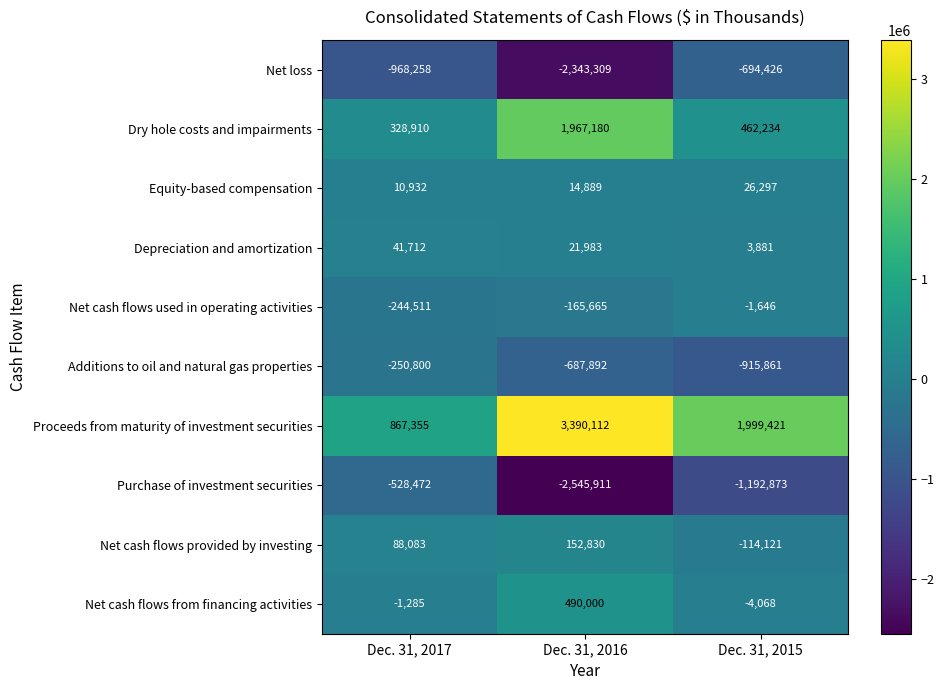

At which category is the sum across all series the highest?

Dec. 31, 2016